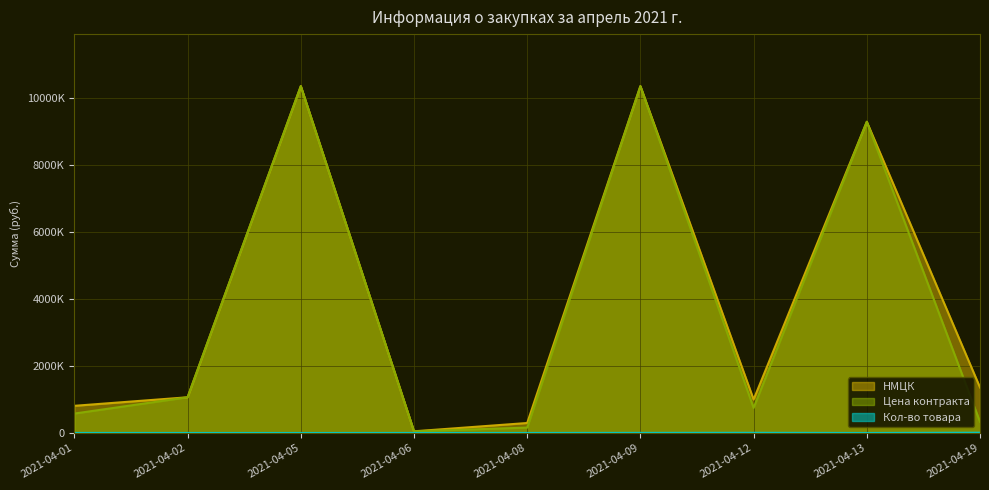

Which series has the largest range (max minus min)?

НМЦК